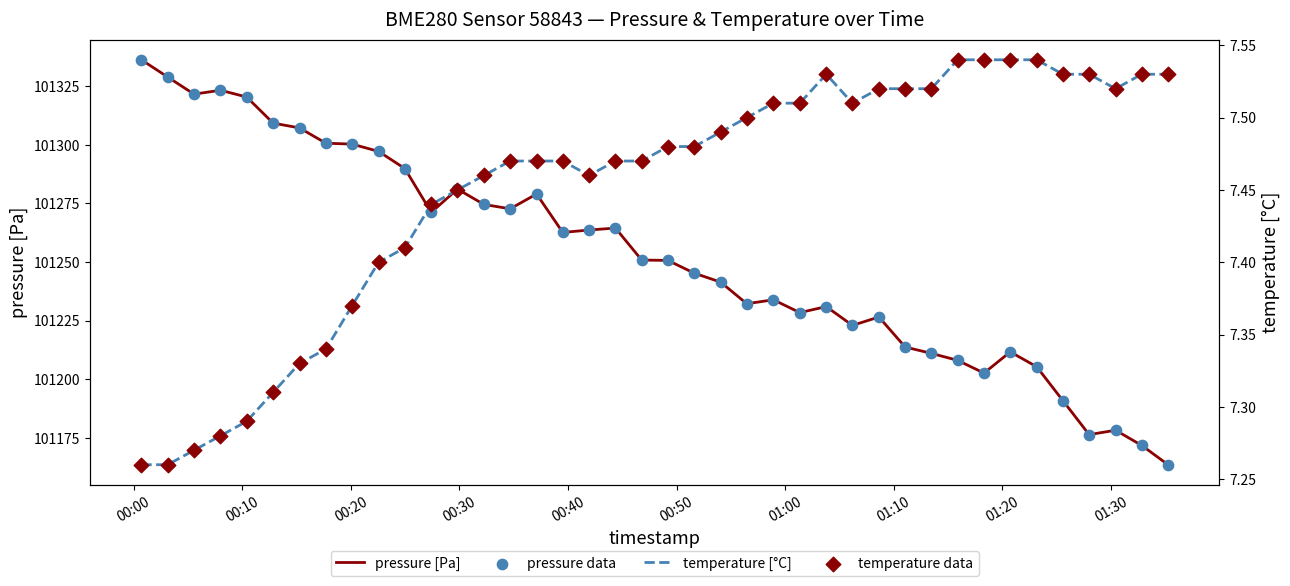

Which series has the largest Y range (max minus min)?

pressure [Pa]